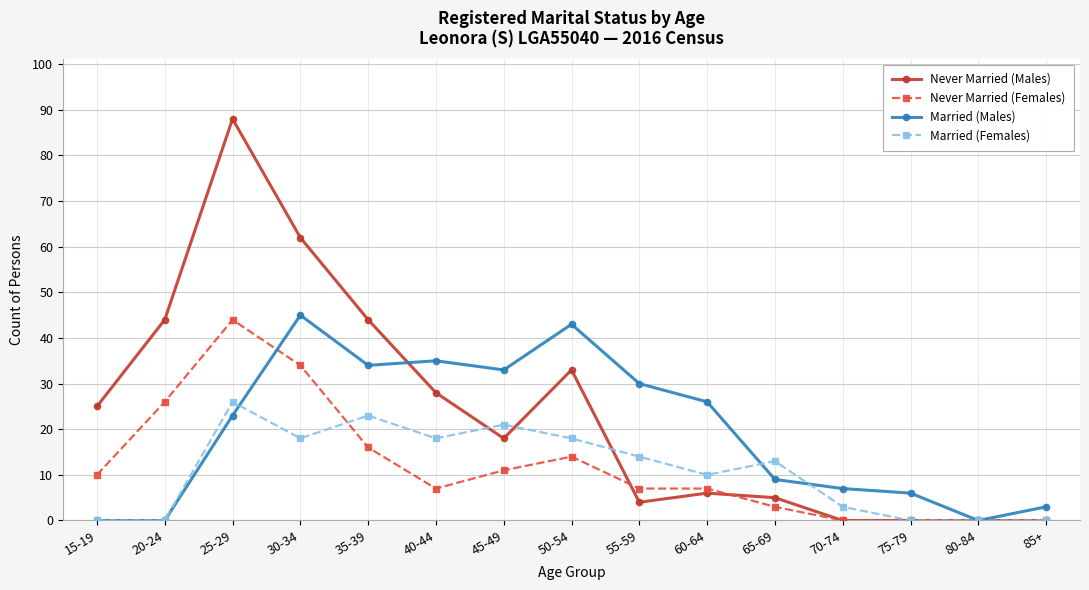

What is the average value of the Married (Females) series?

11